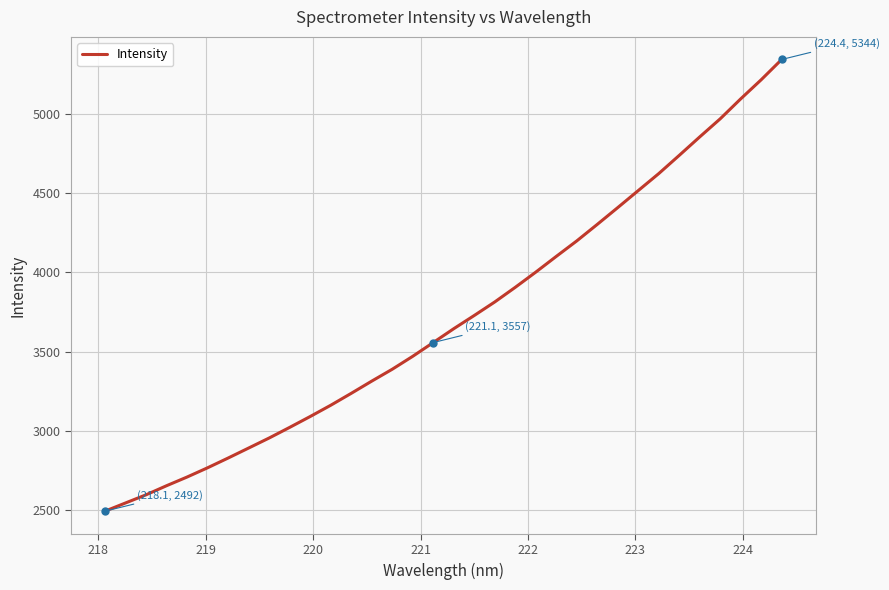

What is the greatest value displayed?

5344.4